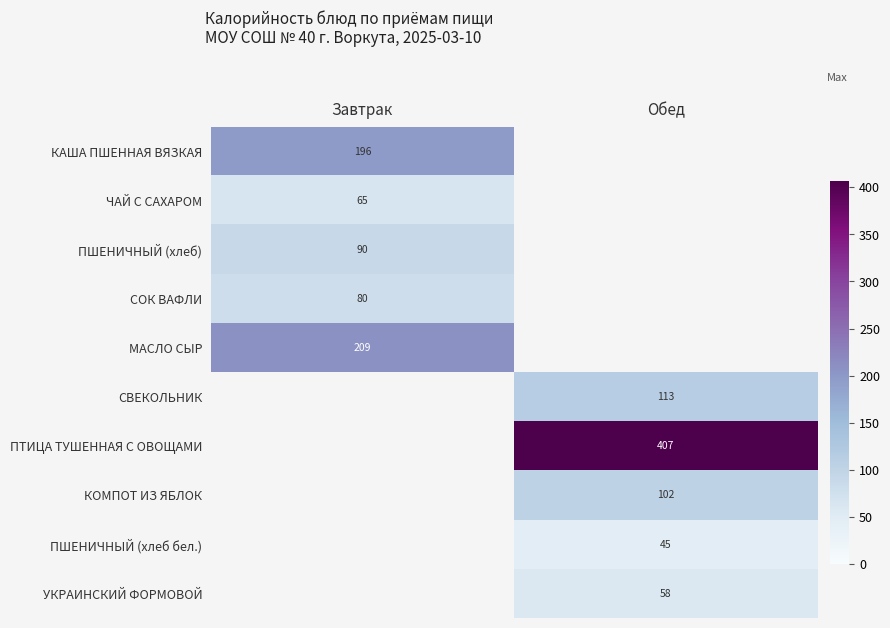

Count the number of data series in this chart.

10